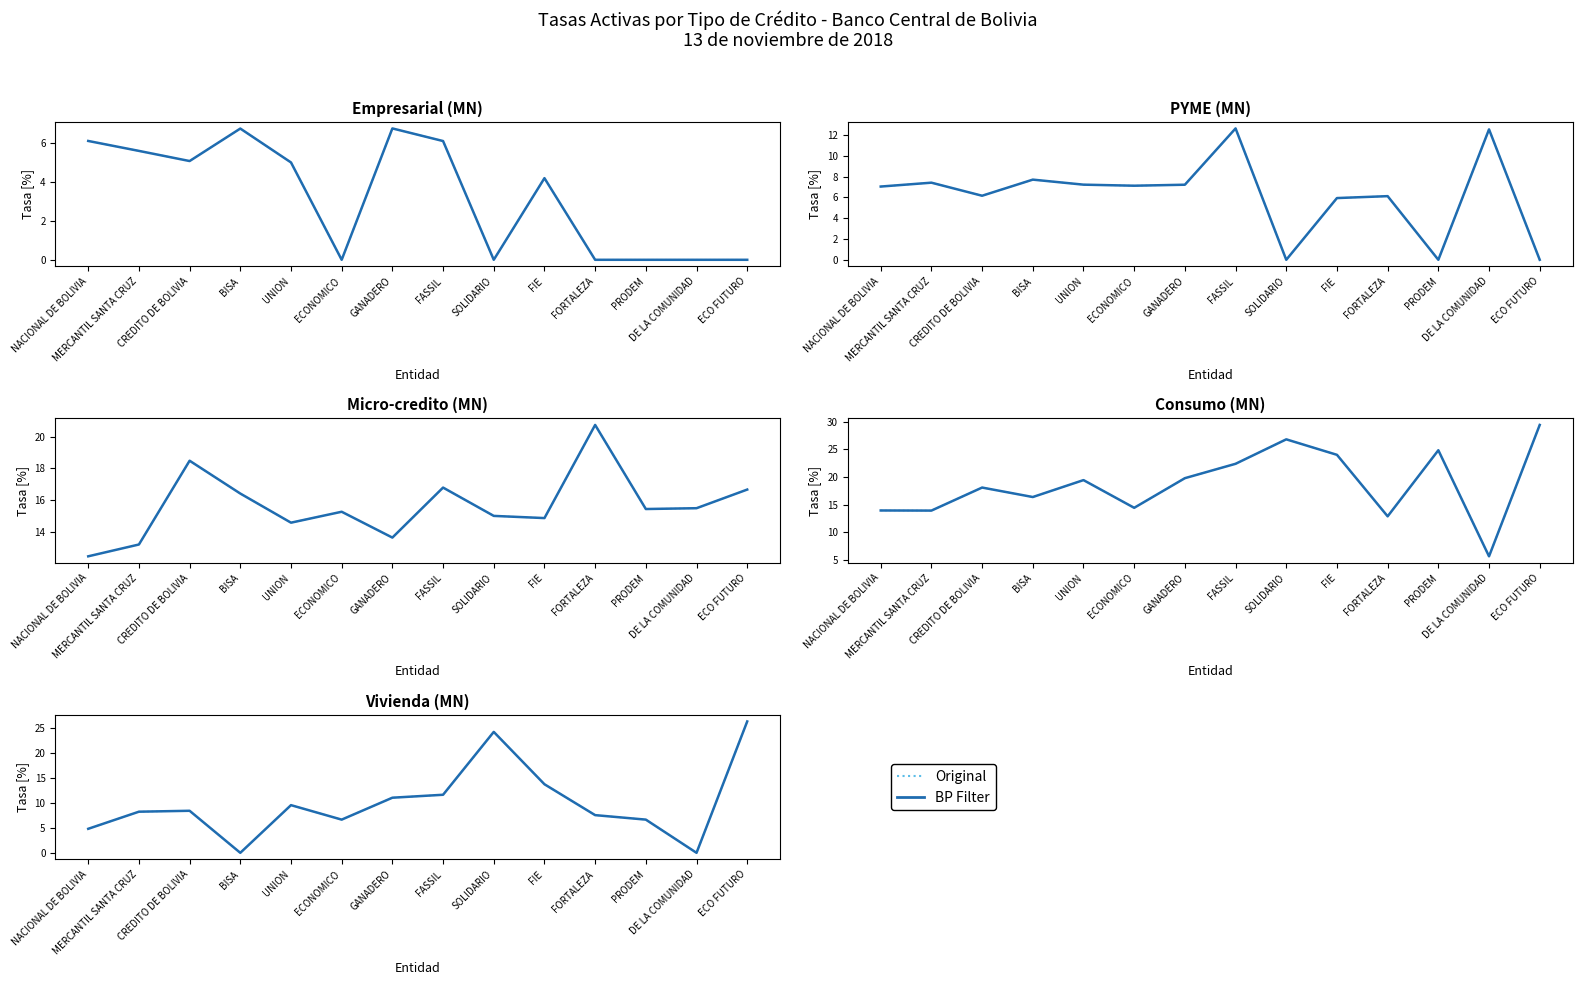

The value of Original at FORTALEZA is 7.6. True or false?

True